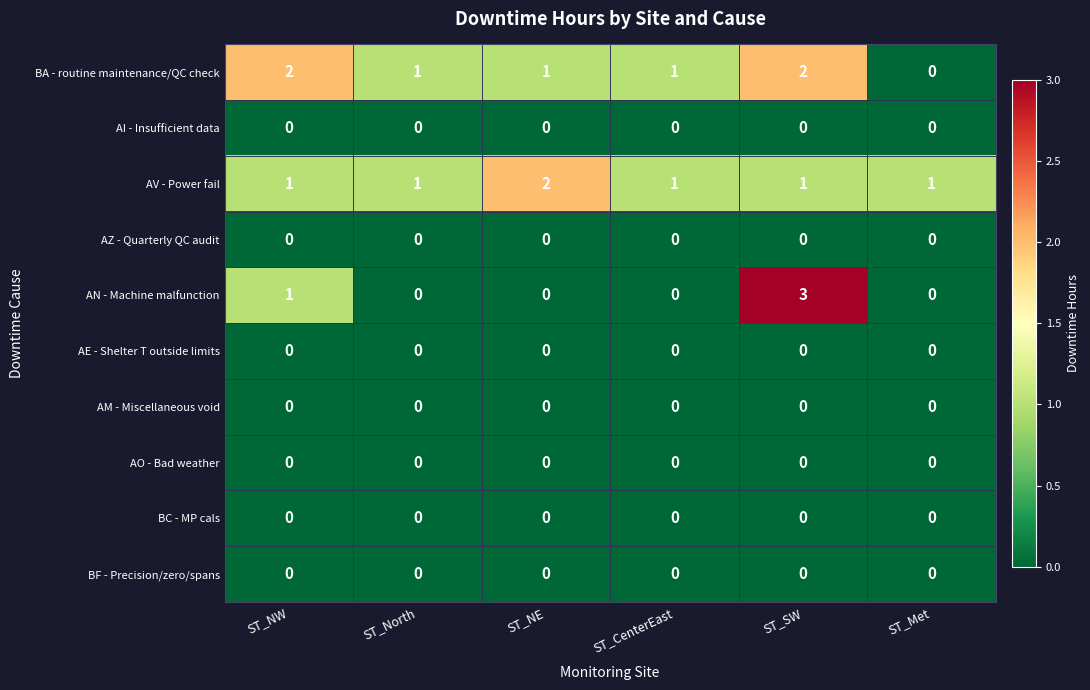

What is the total value across all series at ST_NE?

3